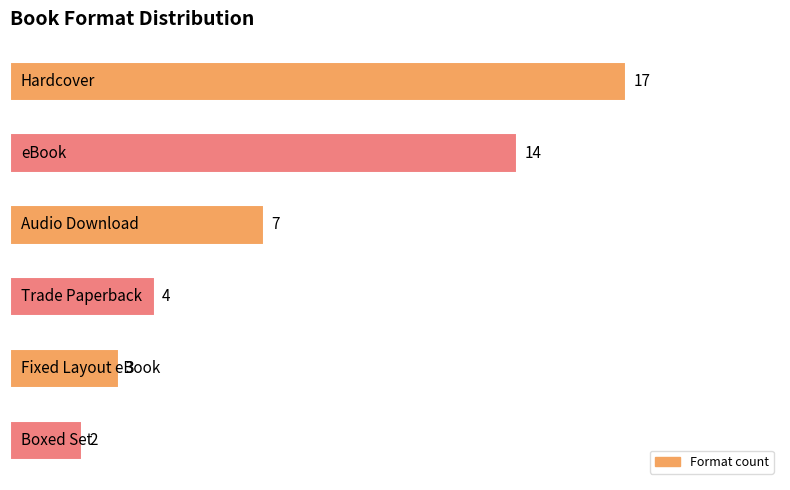

What is the maximum value shown in the chart?

17